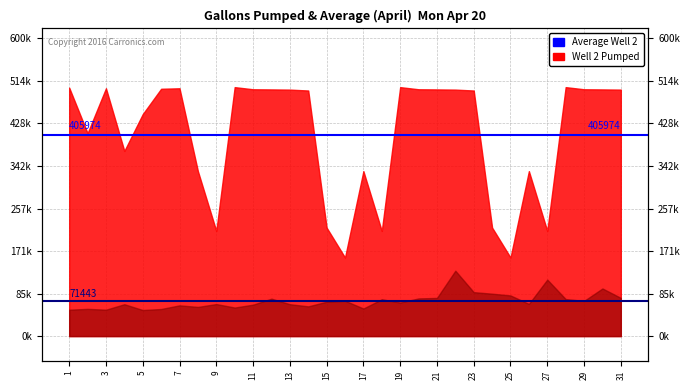

What is the value of the Average Well 2 point at the 2nd from the left?

405974